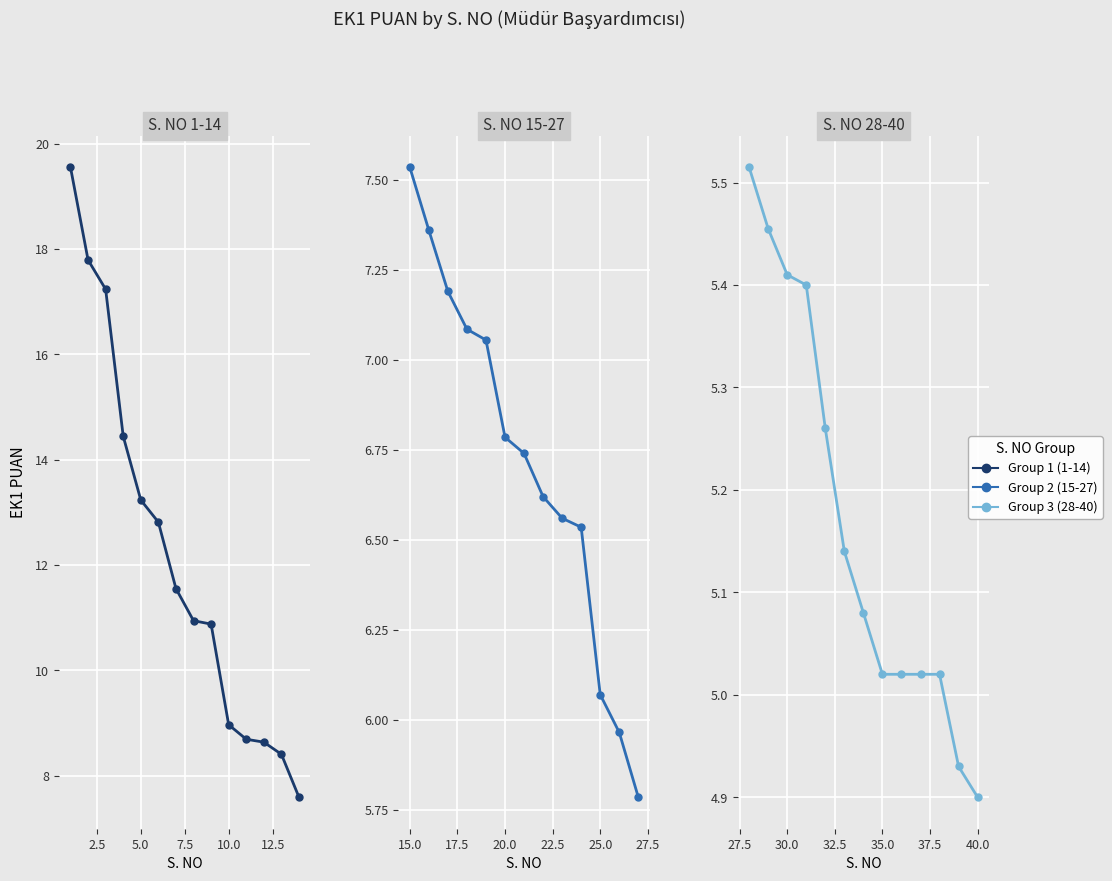

What is the difference between the second highest and second lowest values?

12.9